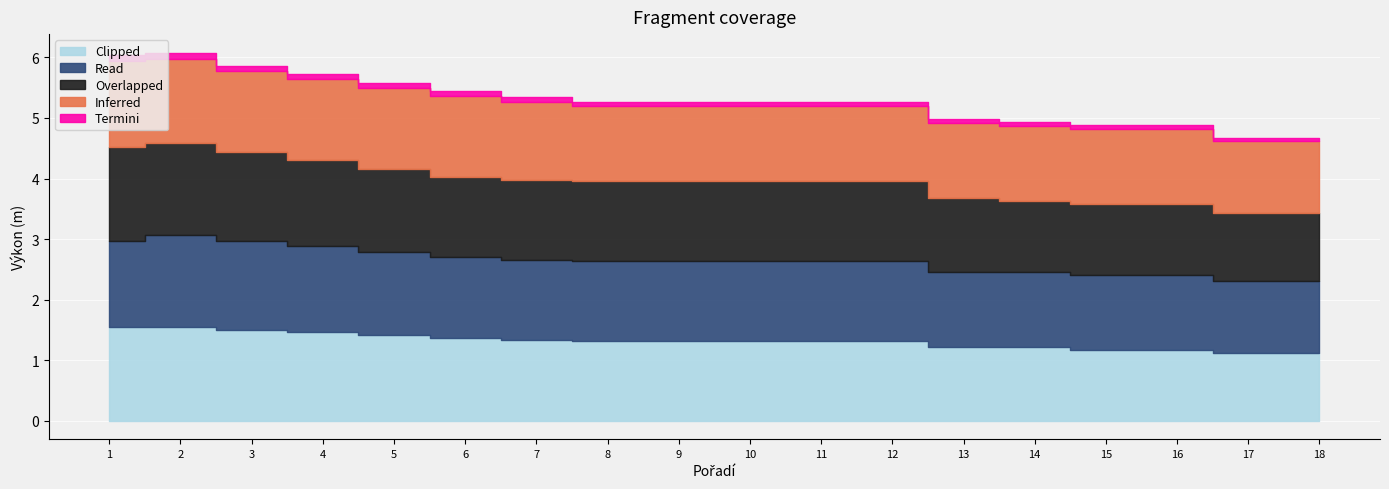

What is the difference between the highest and lowest values at 16?

1.2